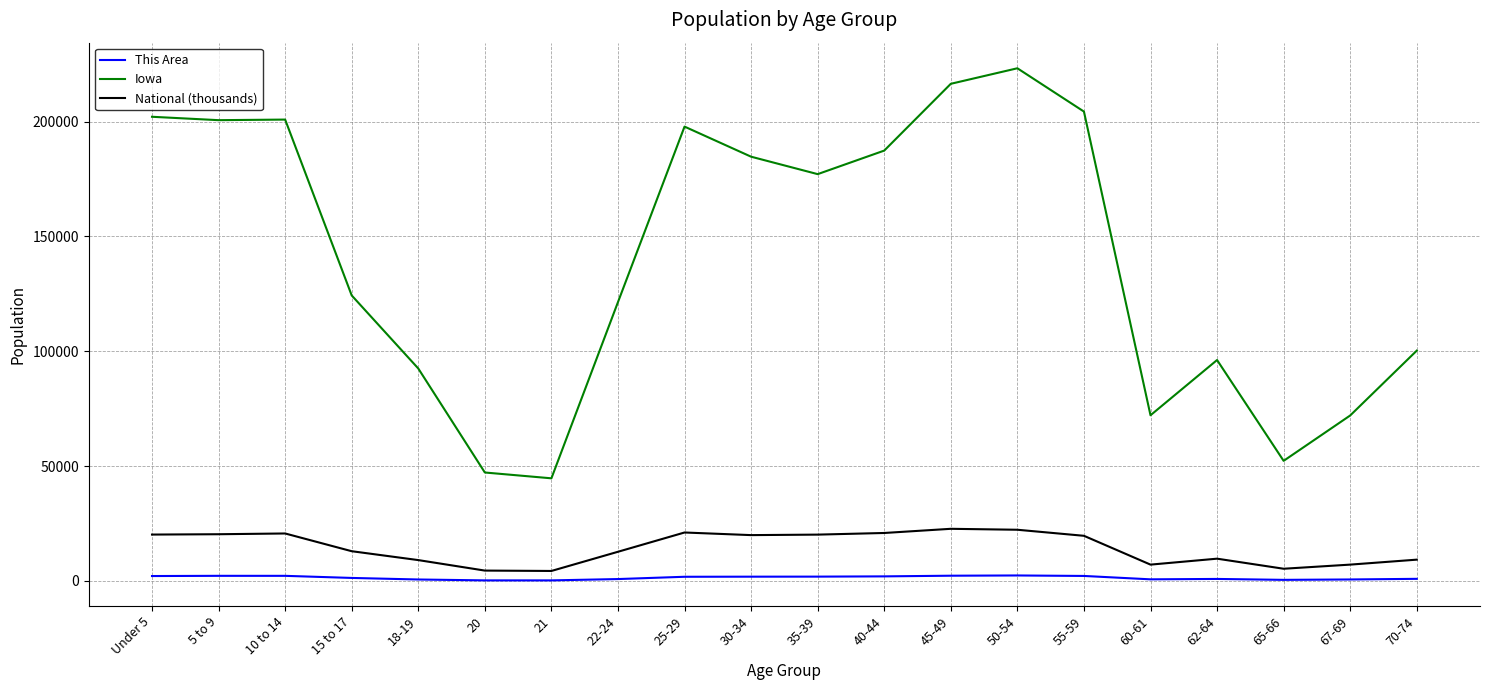

Which series has the widest spread of values?

Iowa